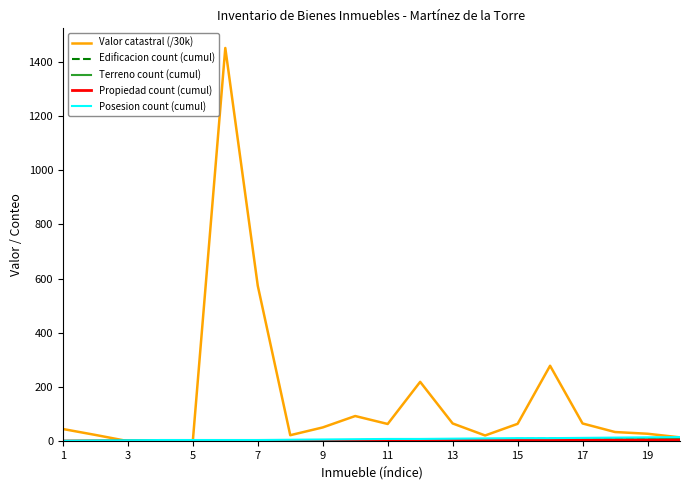

Which series has the widest spread of values?

Valor catastral (/30k)